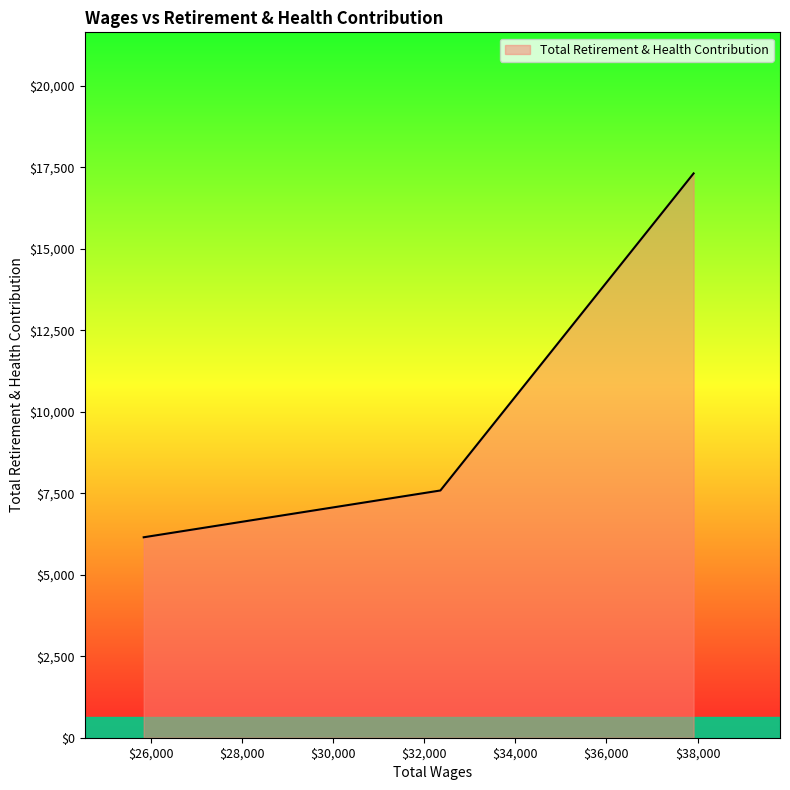

How many categories are shown in the chart?

3